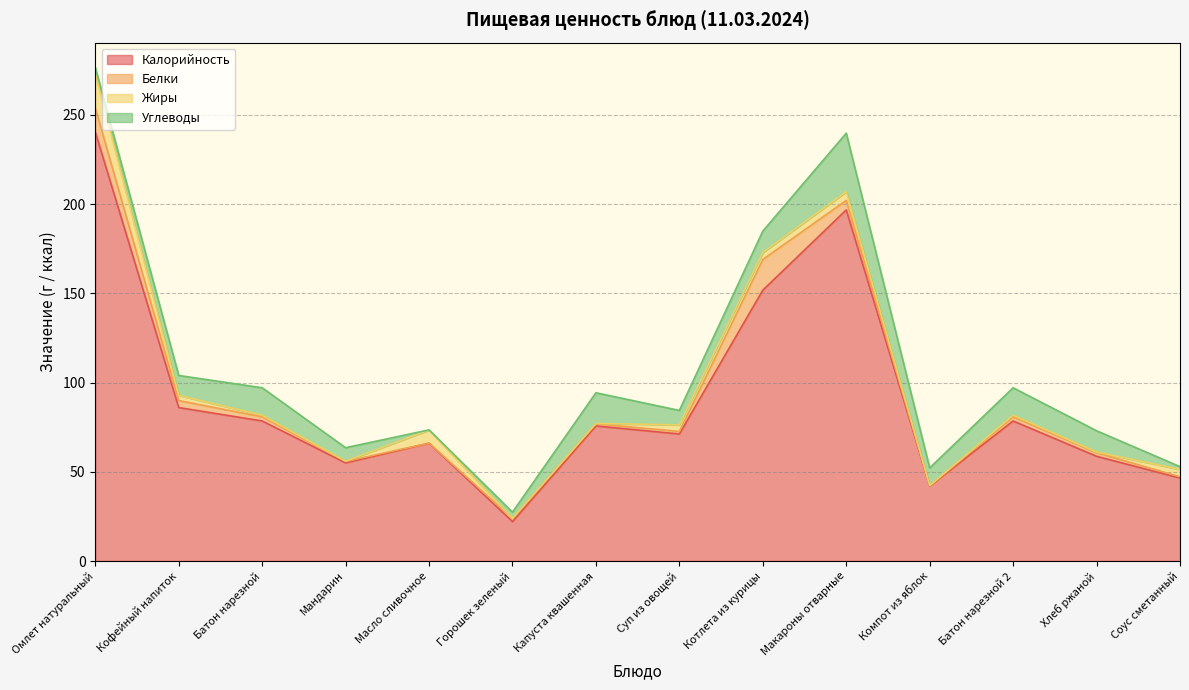

What is the minimum value shown in the chart?

0.1